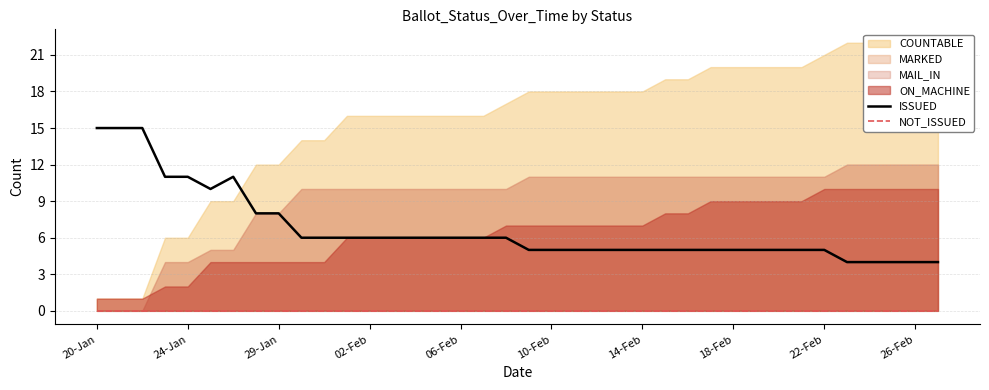

What is the maximum value for ISSUED?

15